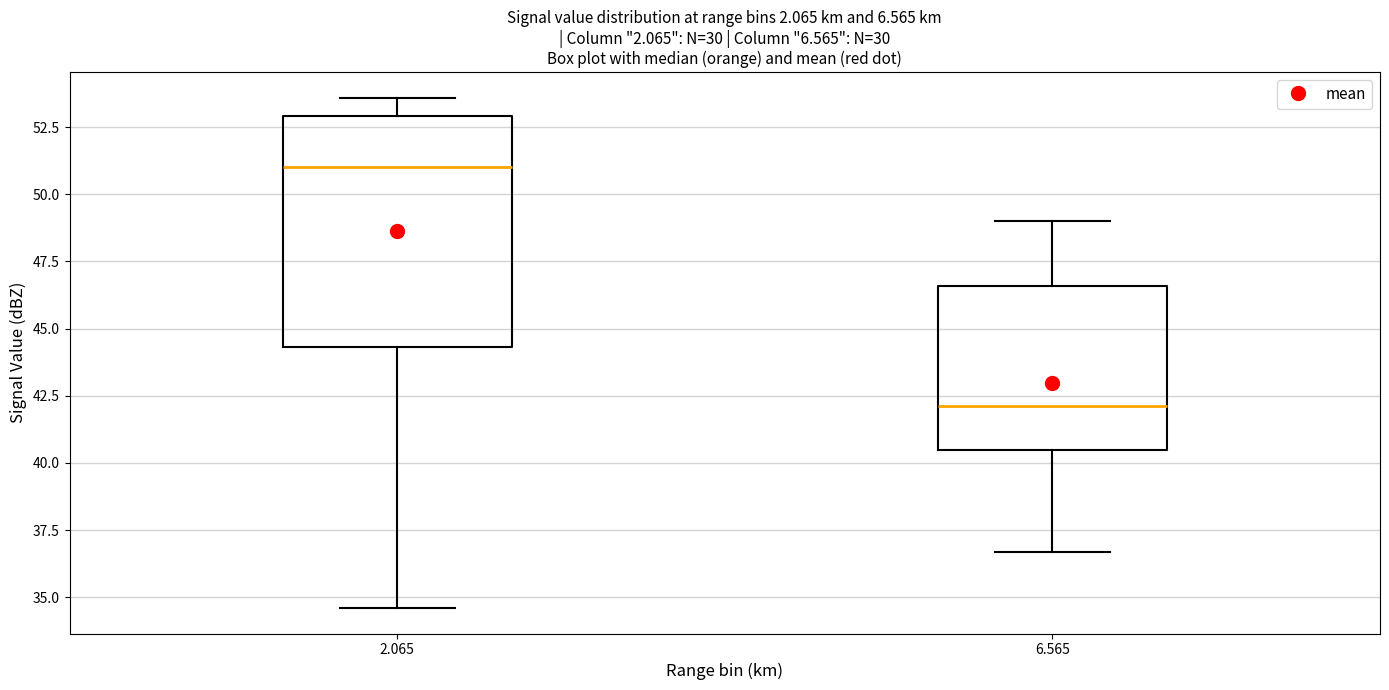

Reading left to right, transcribe this box plot: for each box, give where its median line is, the range the box spans, and where its two whiskers end, as read against the y-axis. The values are not printed on the chart, so give them approximately, as read against the axis.

2.065: median 51.0, box 44.5 to 53.0, whiskers 34.5 to 53.5
6.565: median 42.0, box 40.5 to 46.5, whiskers 36.5 to 49.0